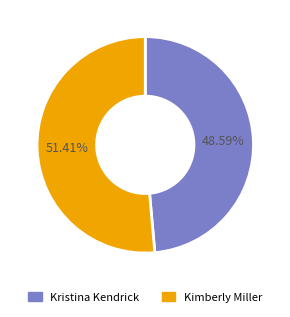

Which category has the biggest portion of the pie?

Kimberly Miller